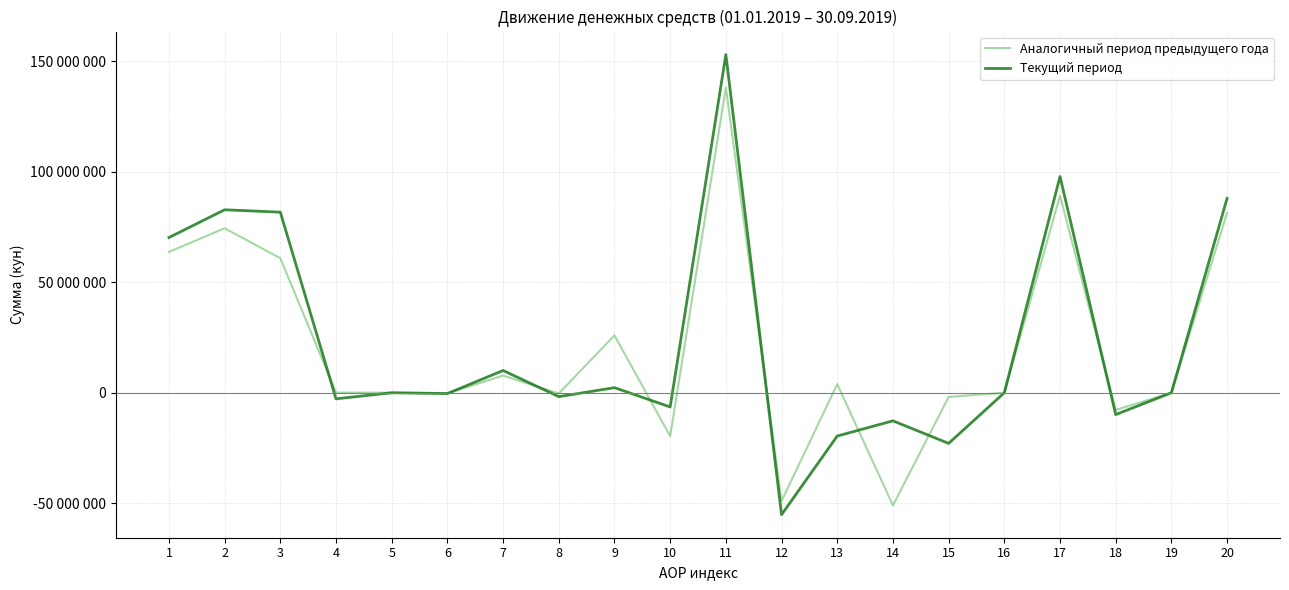

What is the difference between the maximum and minimum values in the Аналогичный период предыдущего года series?

189239307